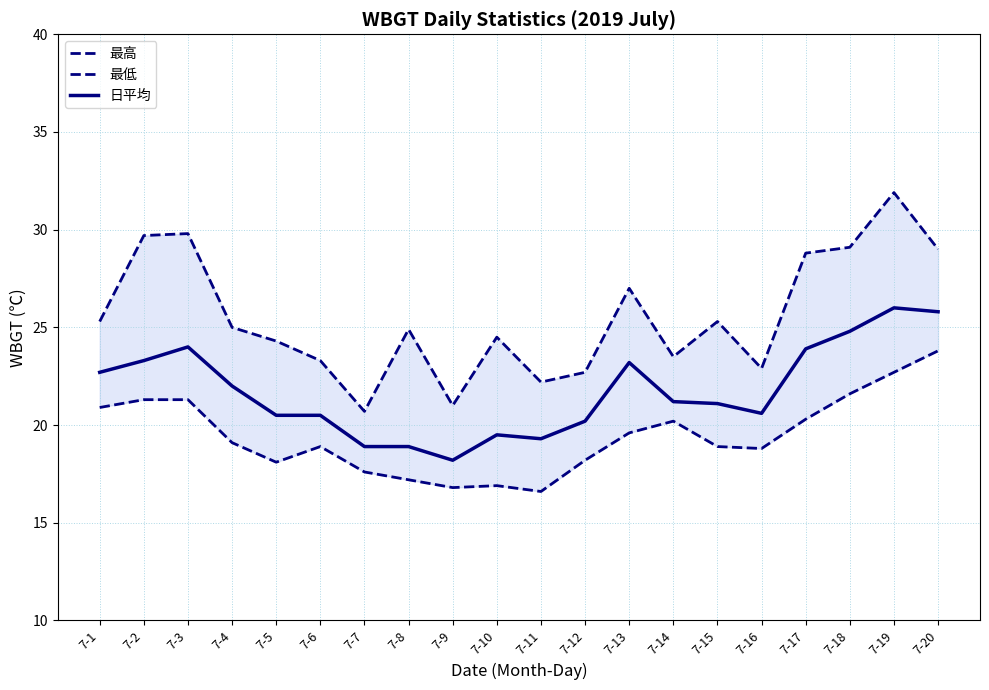

True or false: 最低 and 最高 intersect in this chart.

False